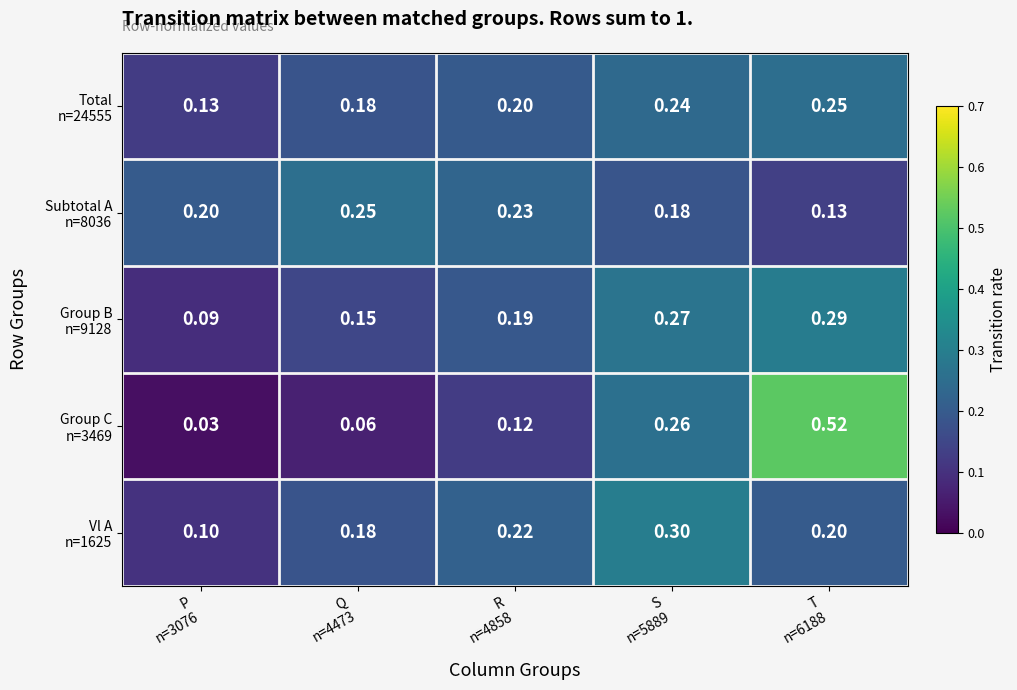

At which category does the chart reach its minimum across all series?

P
n=3076